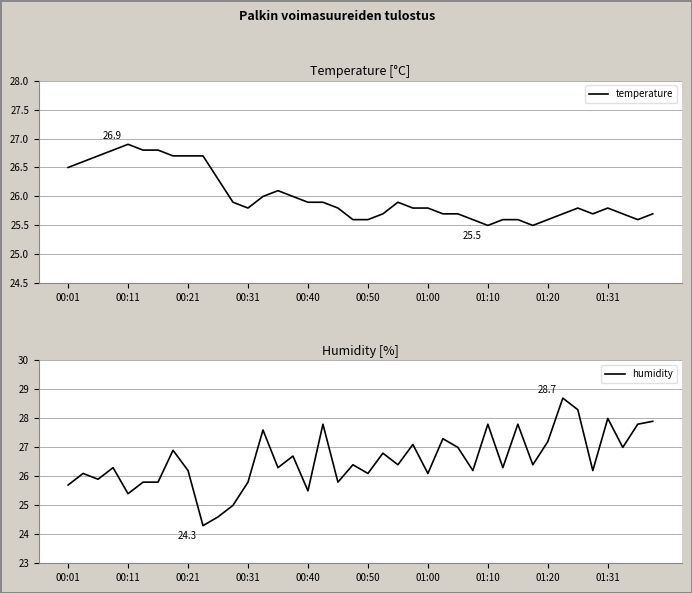

How many times do temperature and humidity cross each other?

4